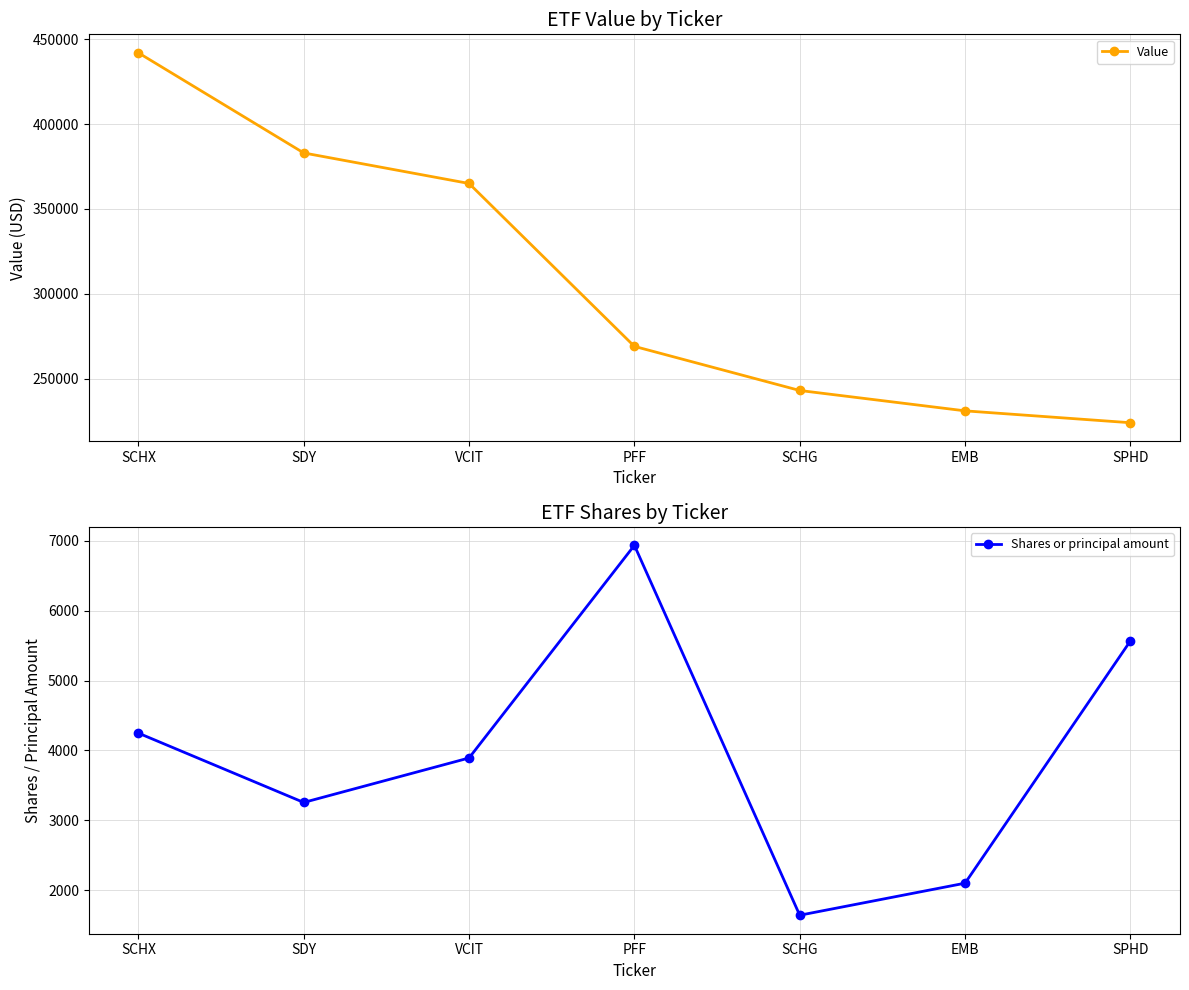

What value does the Shares or principal amount series have at VCIT?

3892